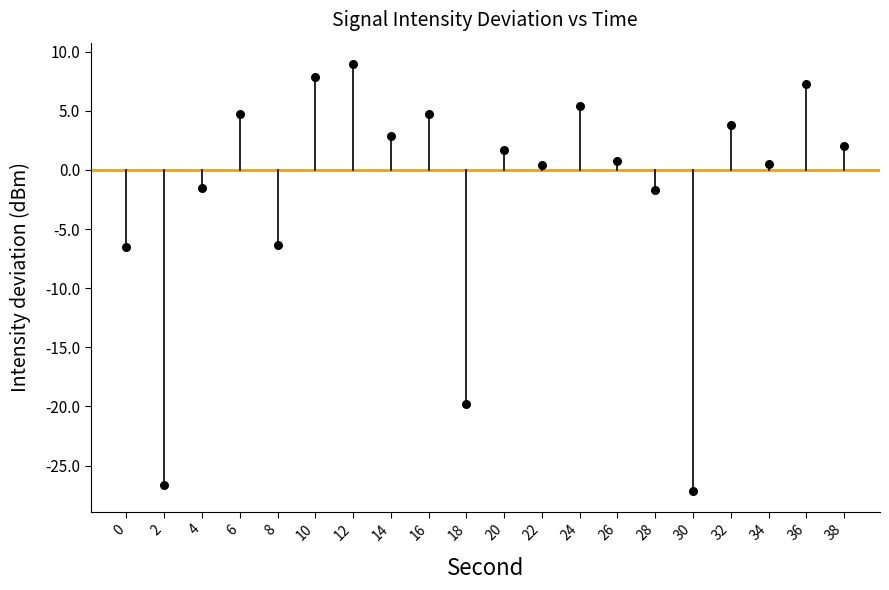

What is the range of X values (max minus min)?

38.0